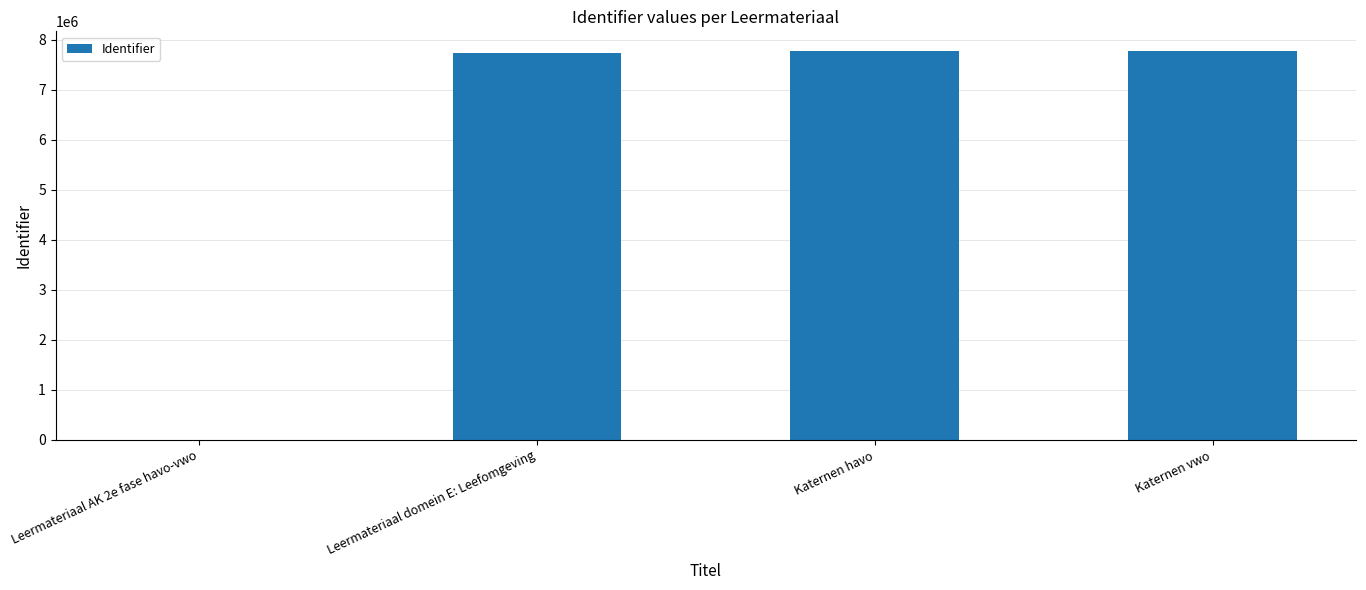

How many positive values are there?

3